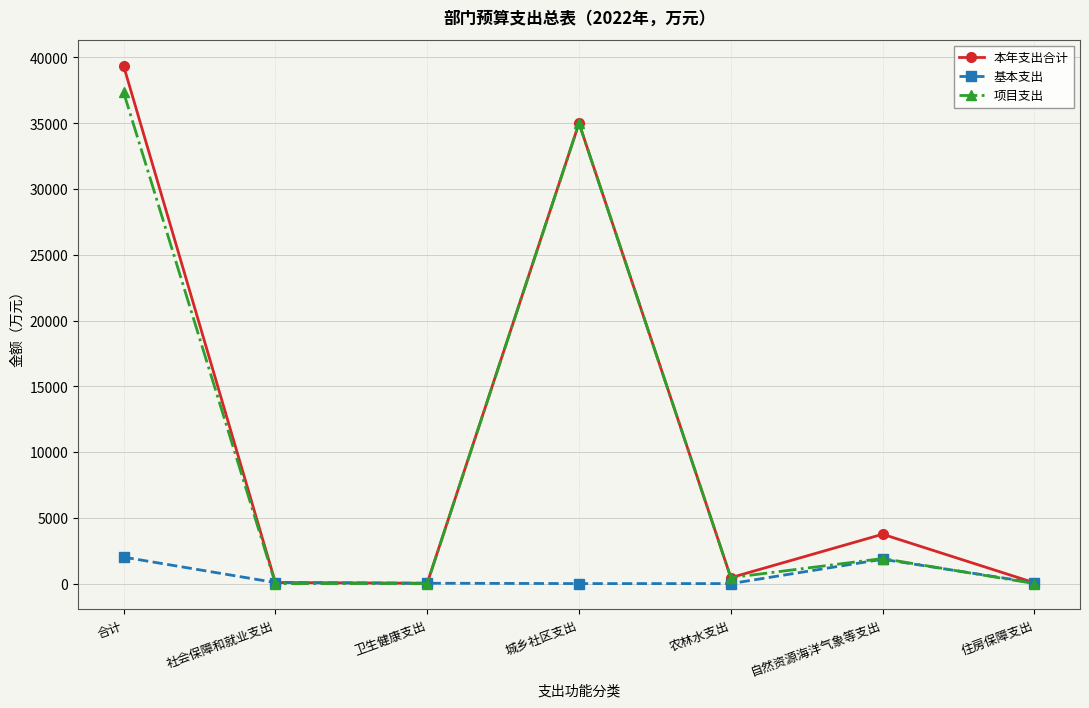

How many series are shown in this chart?

3